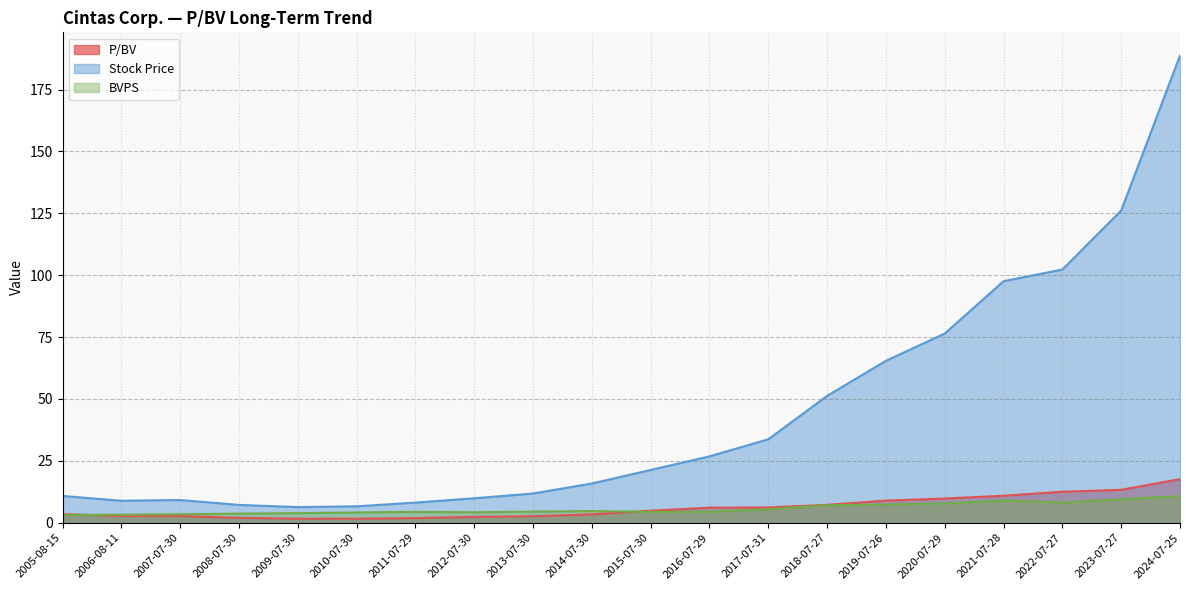

How many categories are shown in the chart?

20